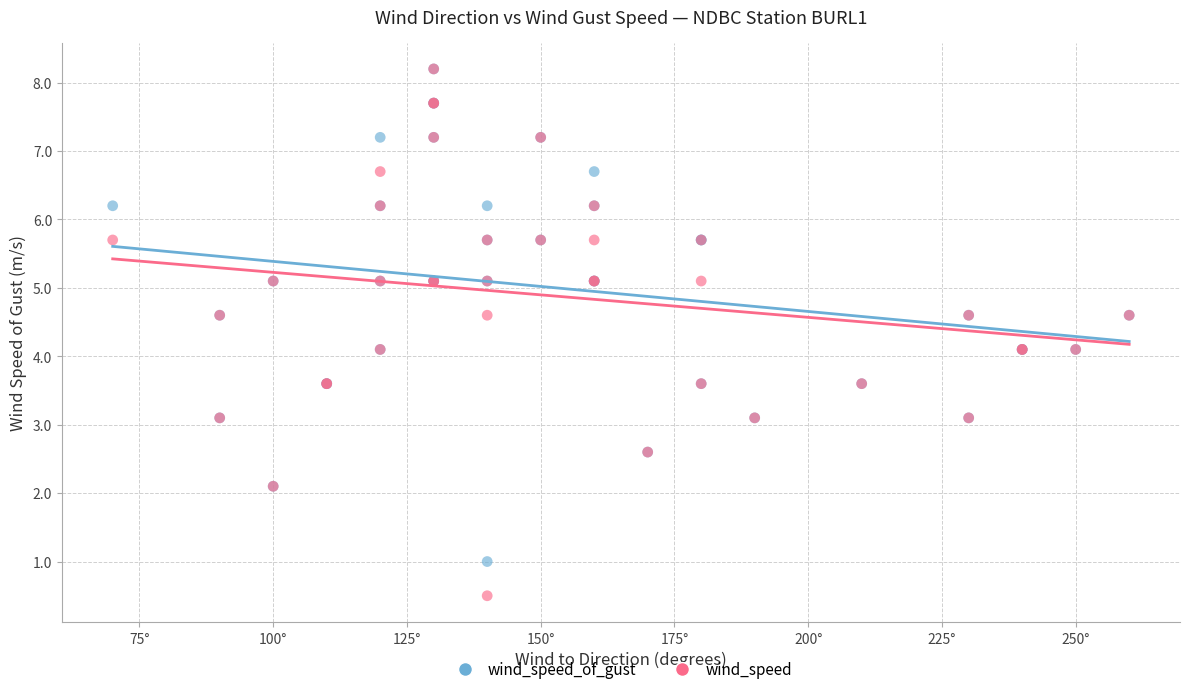

What are all the series names shown in the legend?

wind_speed_of_gust, wind_speed